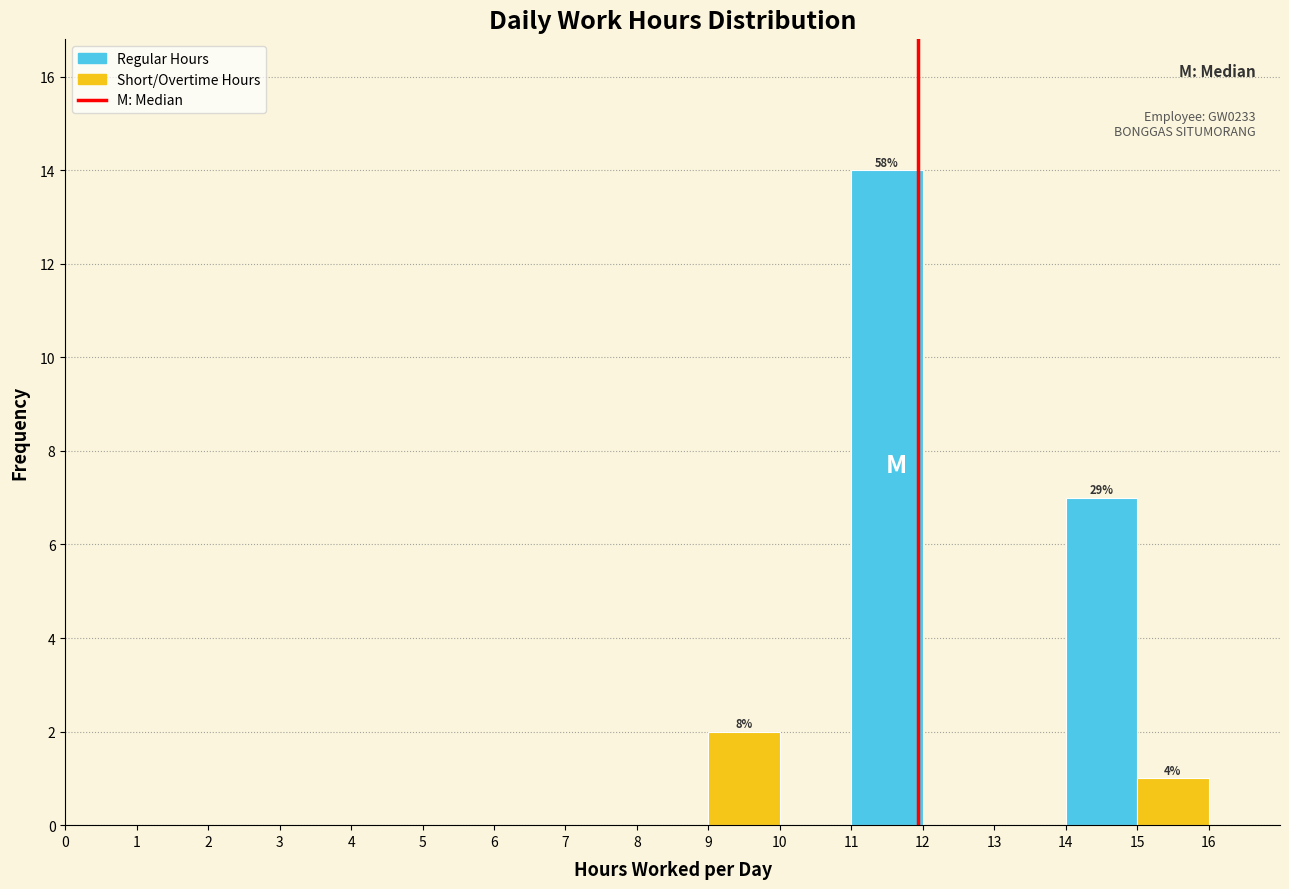

Over which range of the x-axis is the bar tallest?

11 to 12